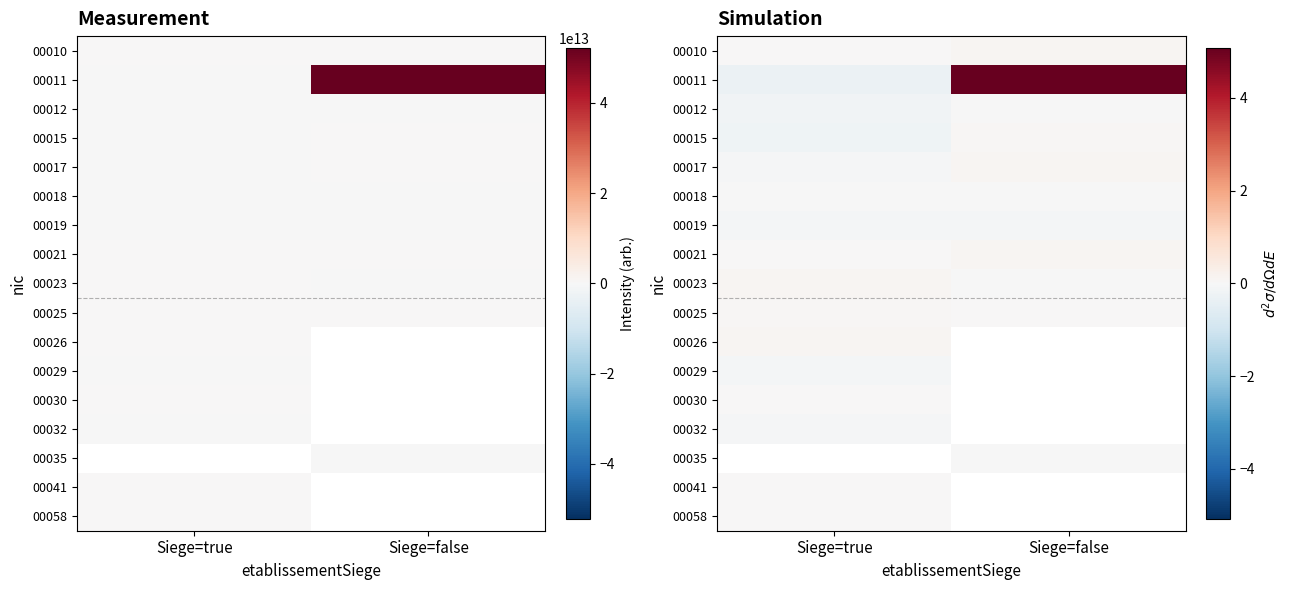

The 00012 series shows -0.0 at Siege=true. True or false?

False